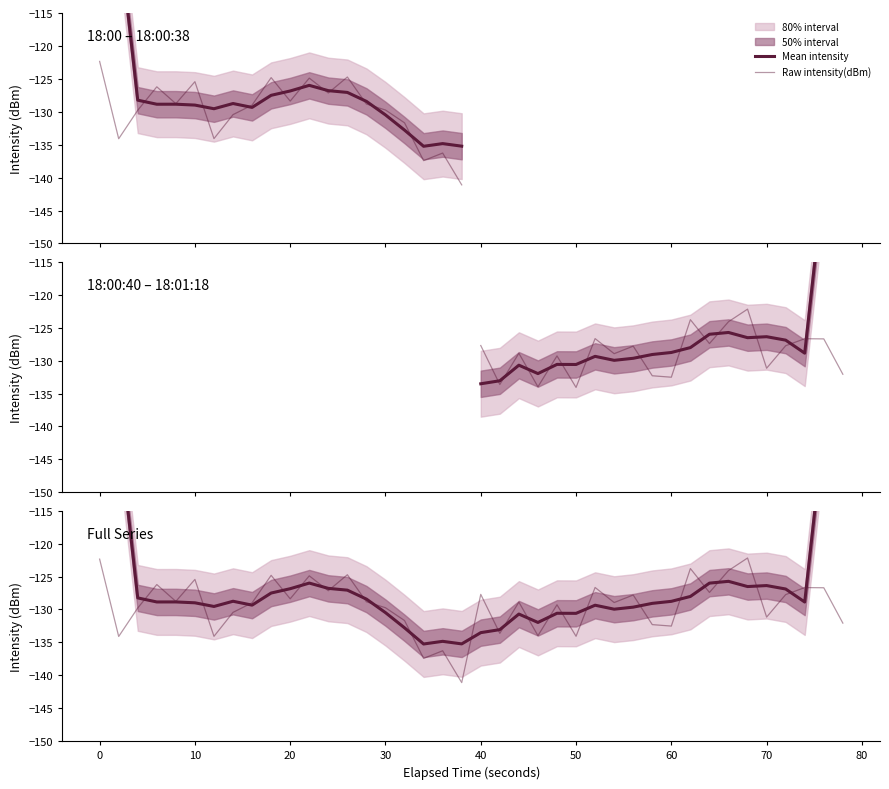

True or false: Raw intensity(dBm) and Mean intensity cross at least once.

True